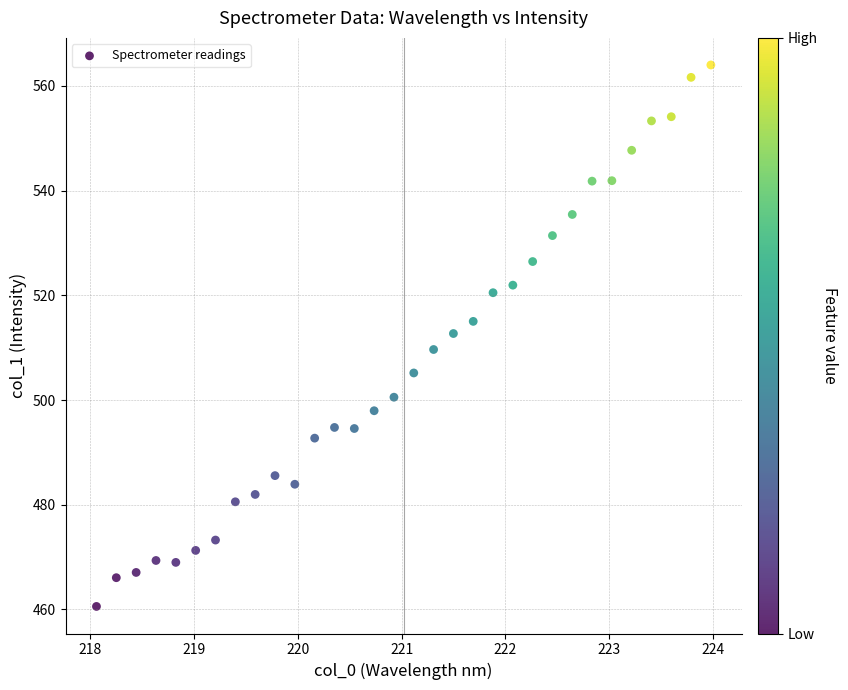

What is the range of Y values (max minus min)?

103.4